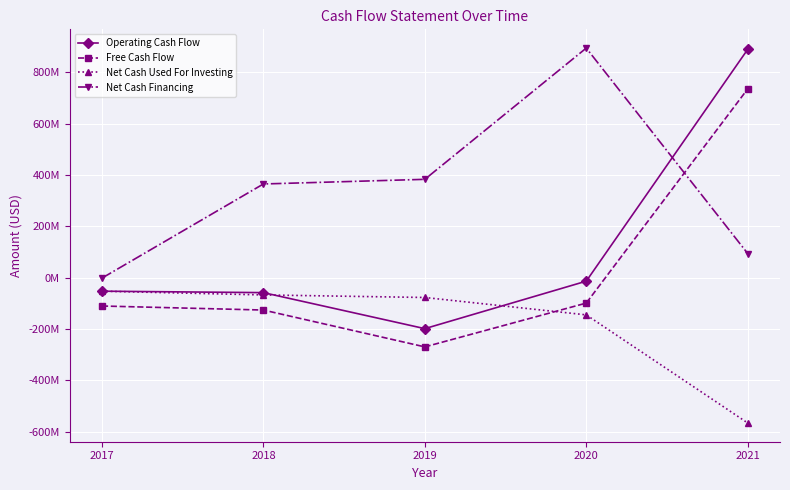

What are all the series names shown in the legend?

Operating Cash Flow, Free Cash Flow, Net Cash Used For Investing, Net Cash Financing